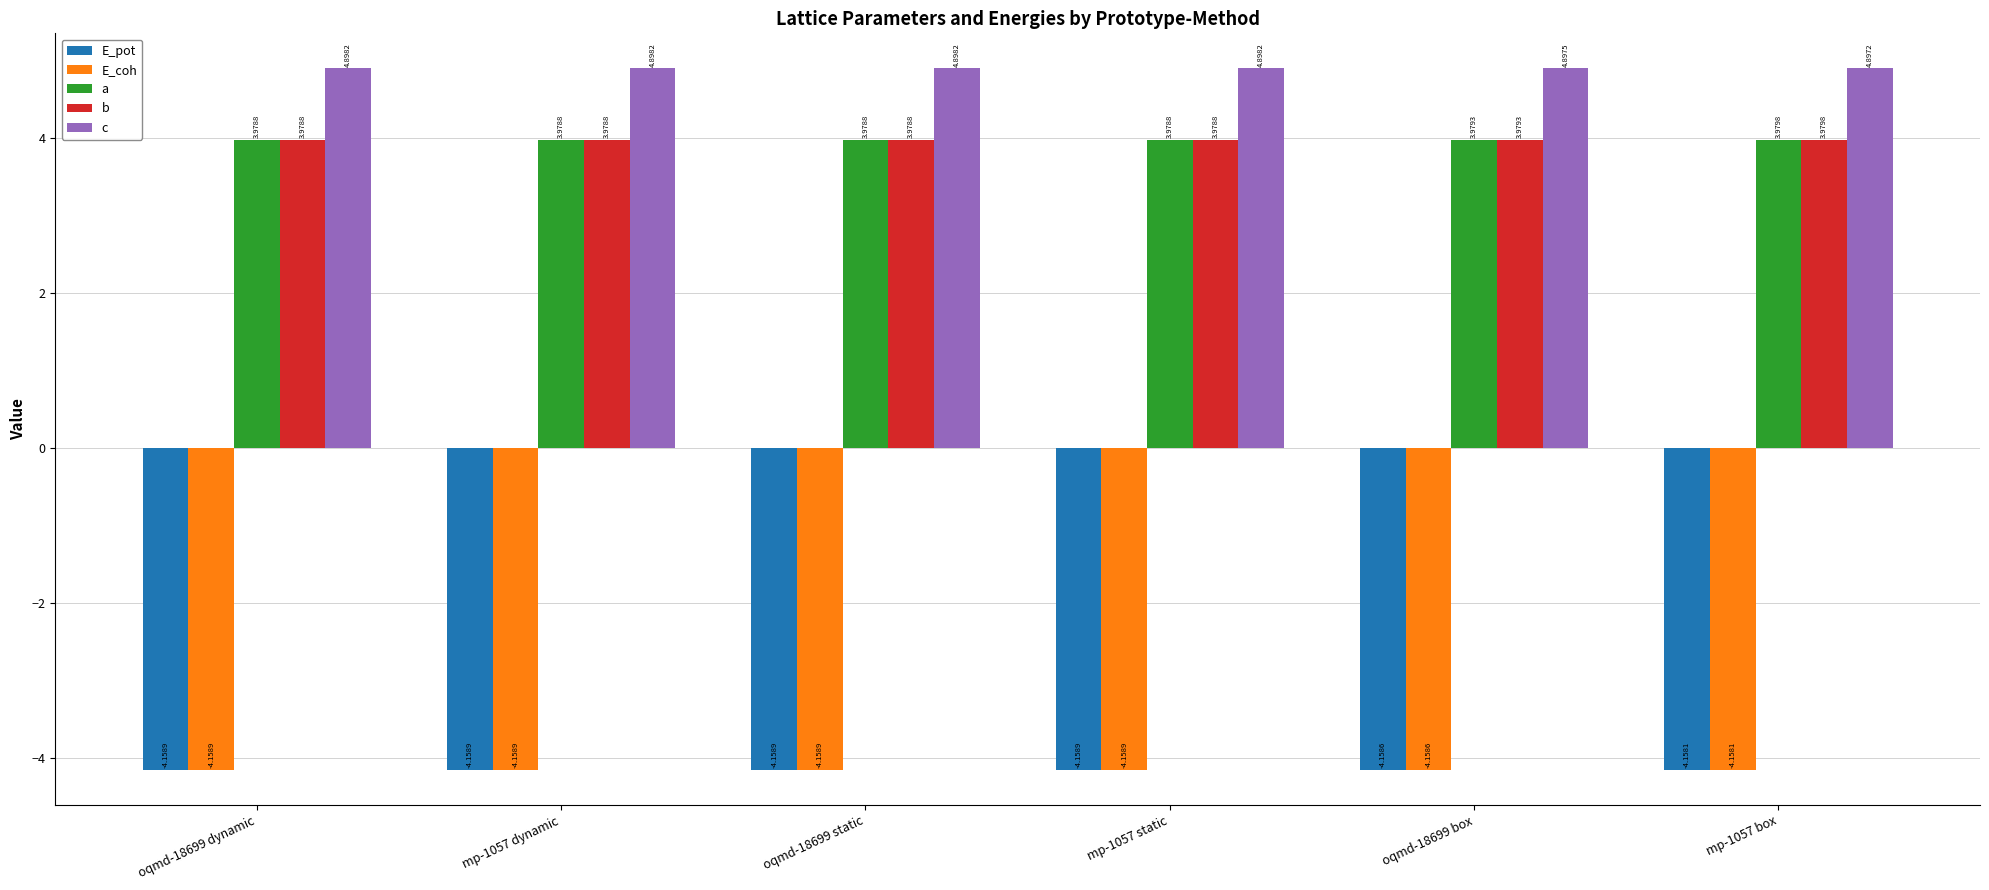

What are all the series names shown in the legend?

E_pot, E_coh, a, b, c